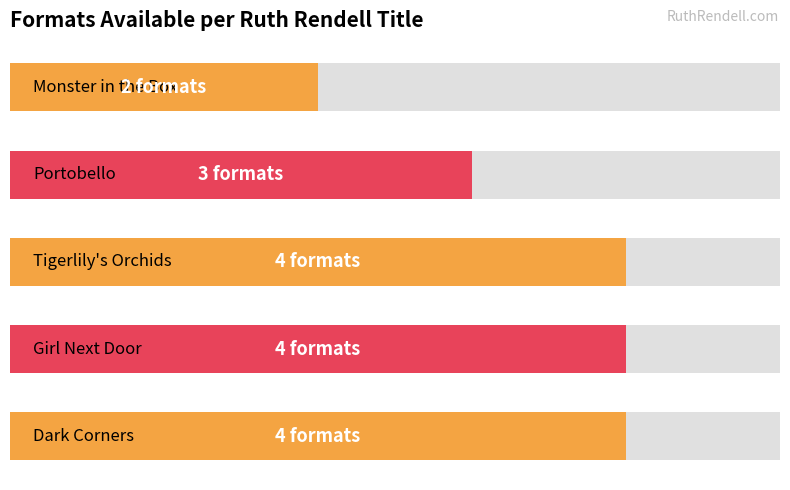

What is the smallest value displayed?

2